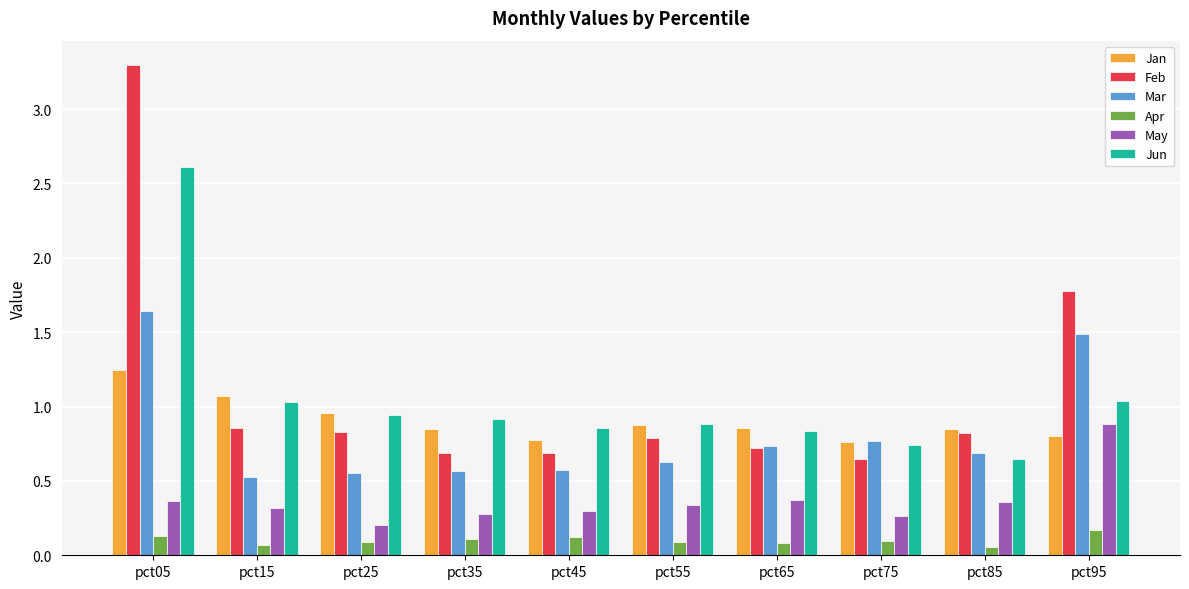

Which series changed the most between pct15 and pct25?

May